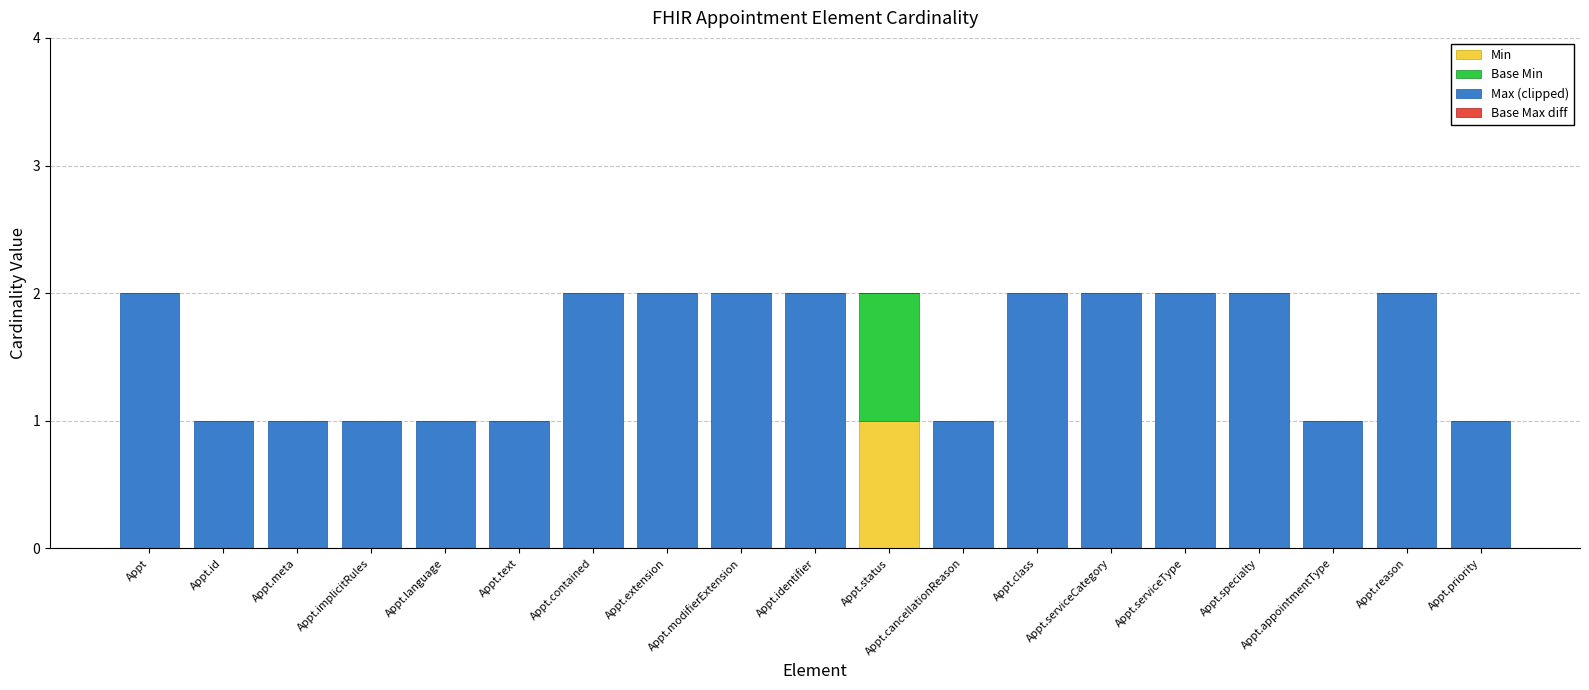

Are the bars horizontal?

No